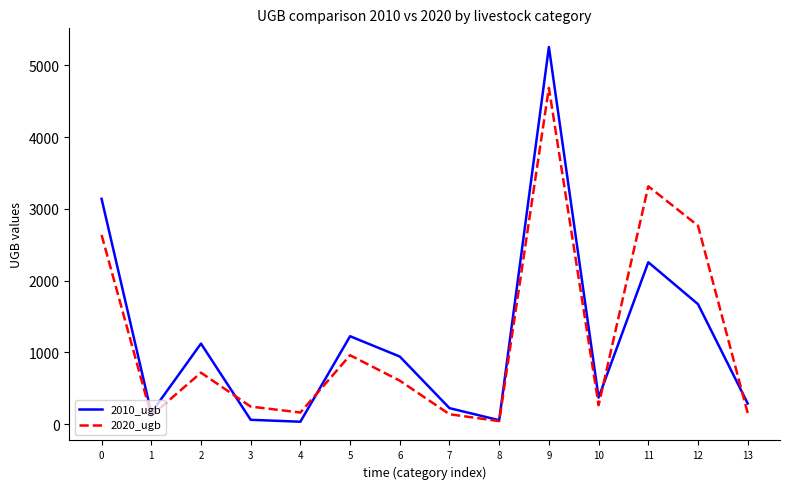

Does the chart display data point markers on the line(s)?

No